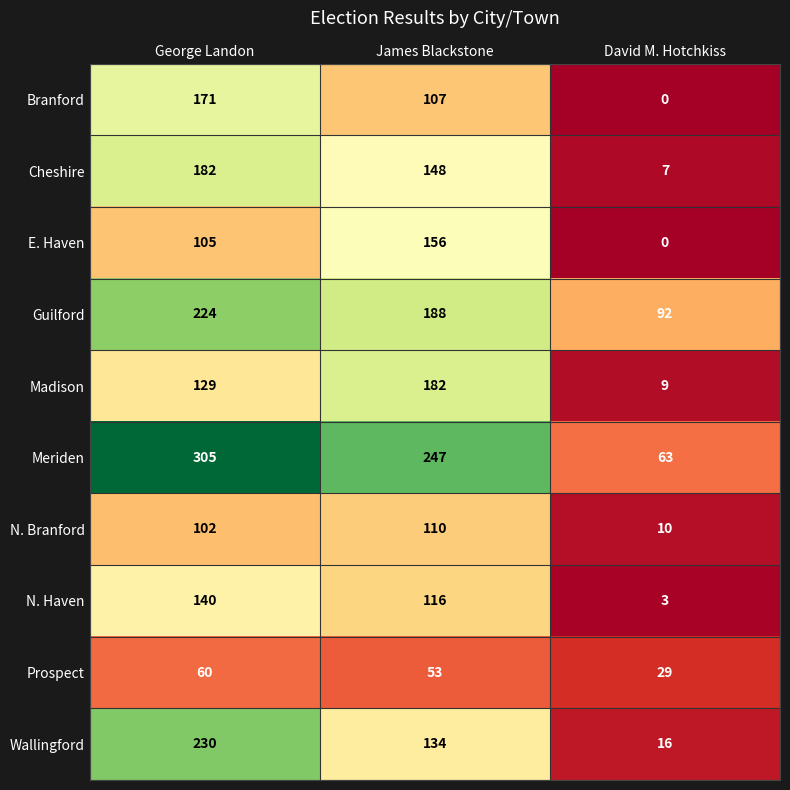

At James Blackstone, list the series in order from smallest to largest.

Prospect, Branford, N. Branford, N. Haven, Wallingford, Cheshire, E. Haven, Madison, Guilford, Meriden